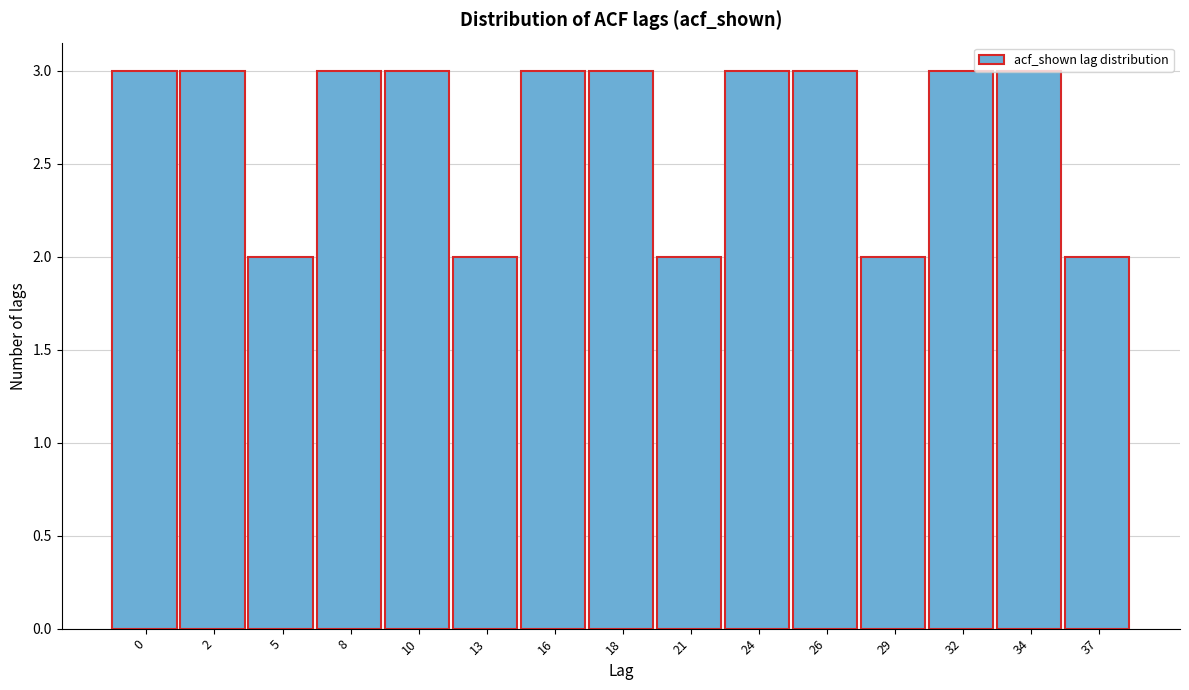

What is the value of the 7th bar from the left?

3